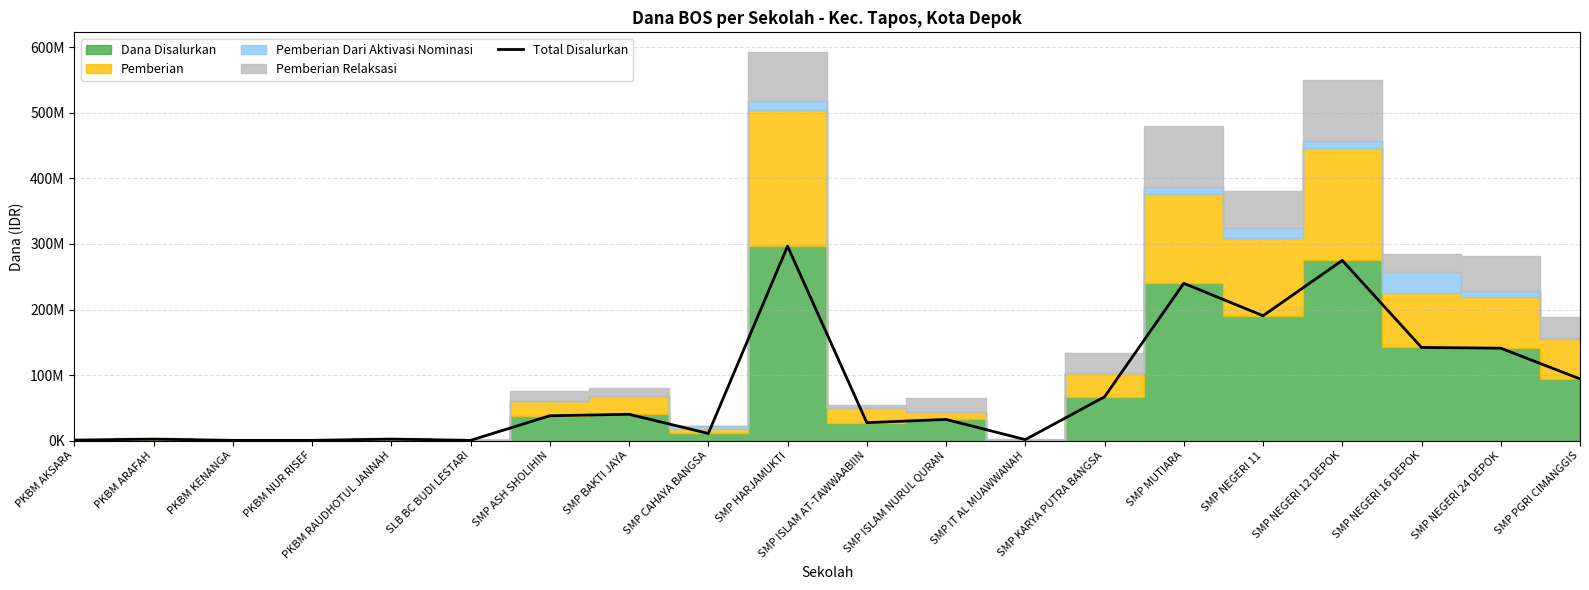

How many values exceed 37875000?

9